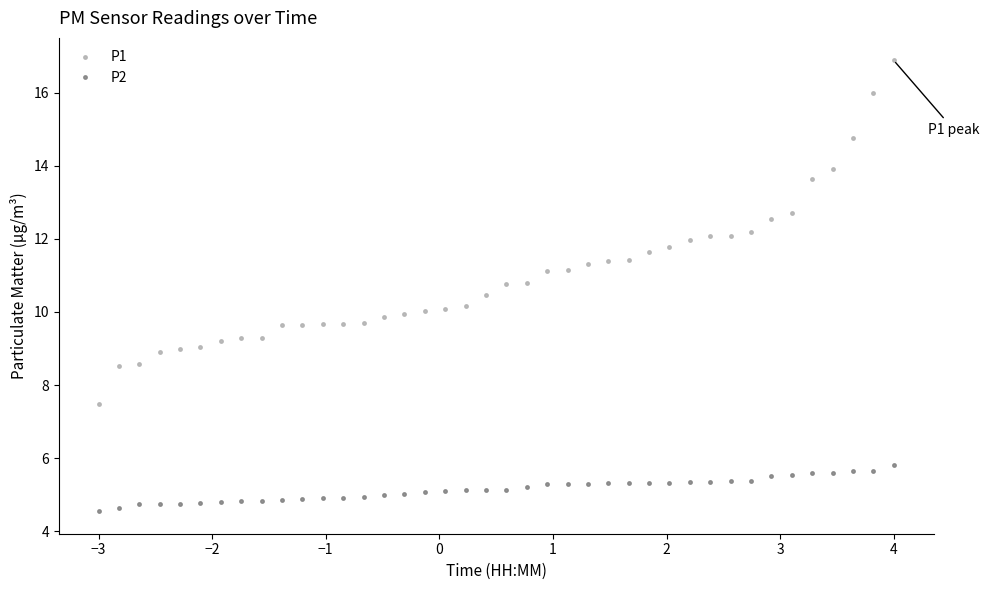

What is the sum of all P1 values?

438.3